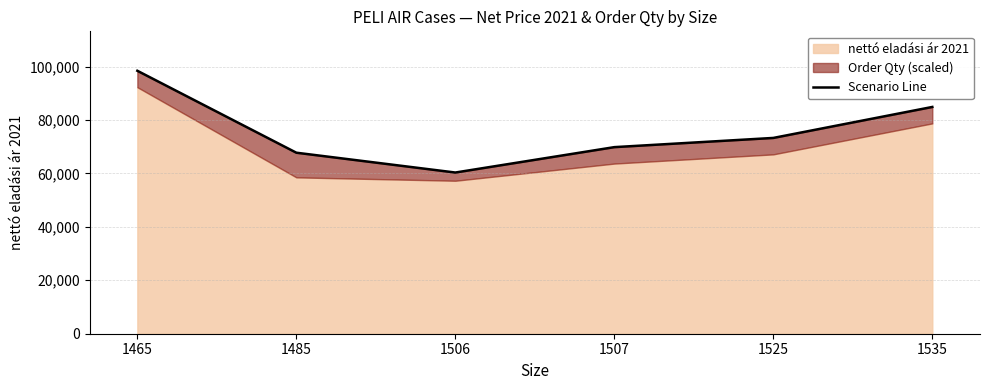

Reading left to right, extract all data points from this chart.

98417.5	67752.3	60333.9	69836.8	73283.3	84877.2